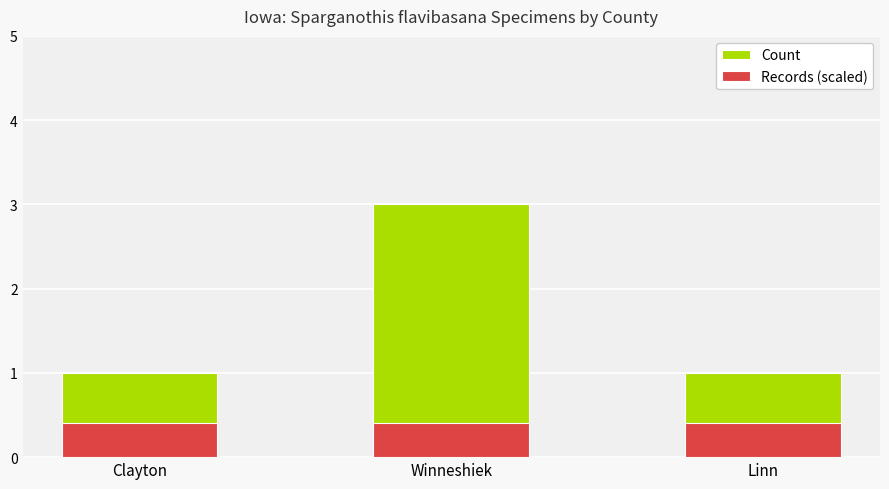

Which category has the highest value in the Count series?

Winneshiek